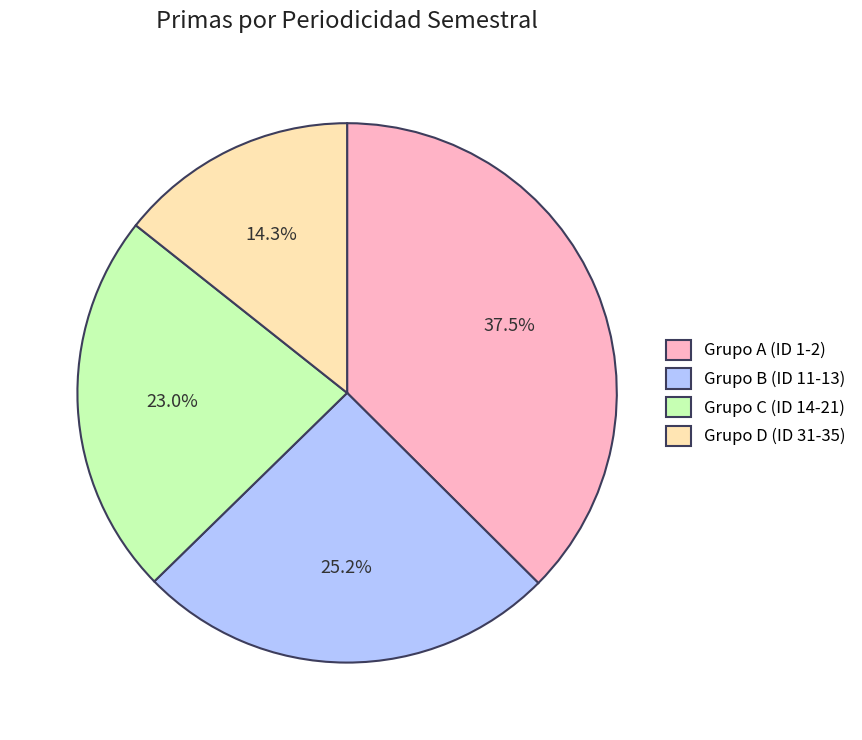

How many segments does this pie chart have?

4